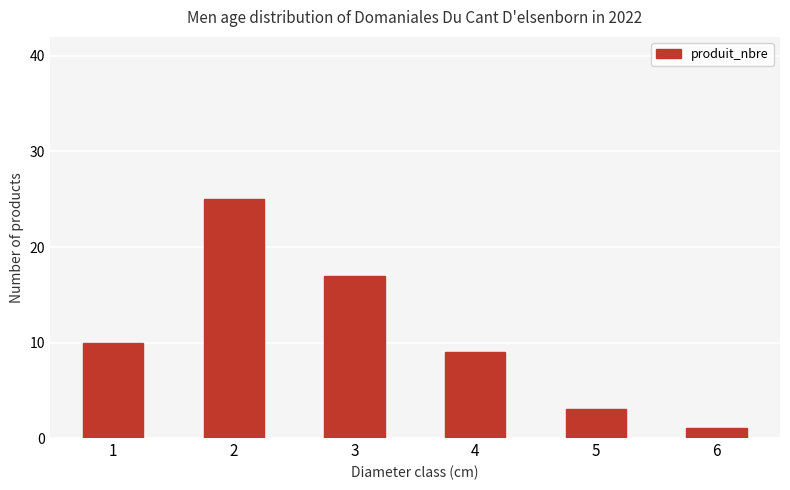

What is the maximum value shown in the chart?

25